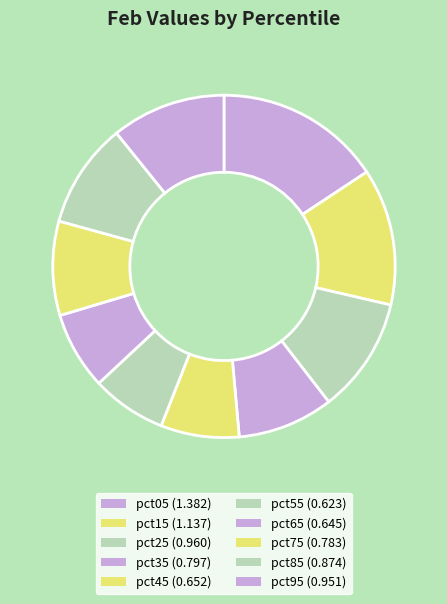

Combined, do pct55 and pct05 account for over 50%?

No